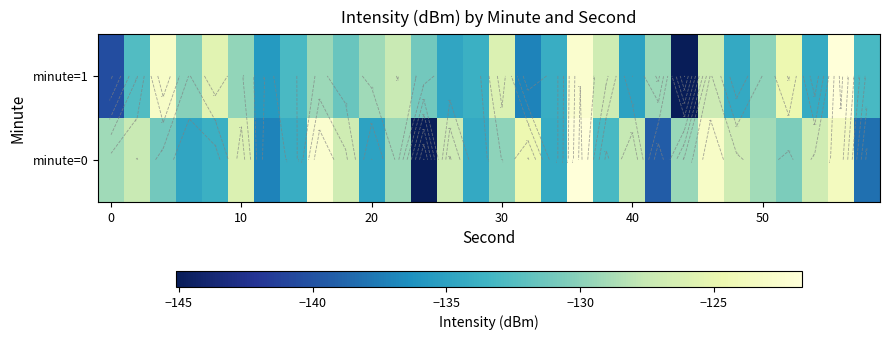

How many data points in minute=0 are above -129?

12